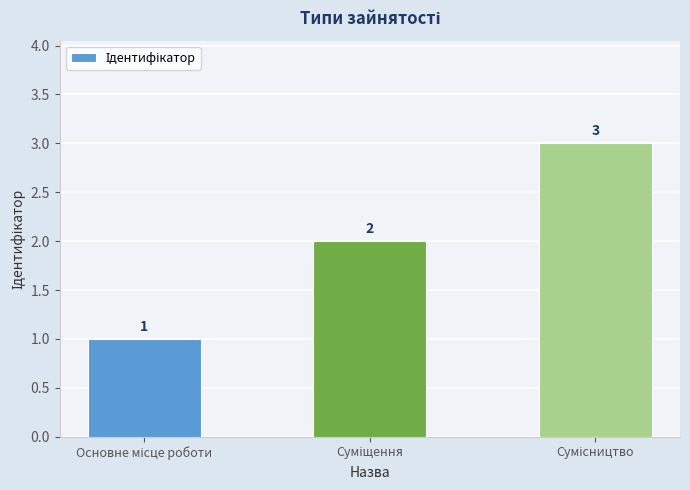

What is the sum of all values?

6